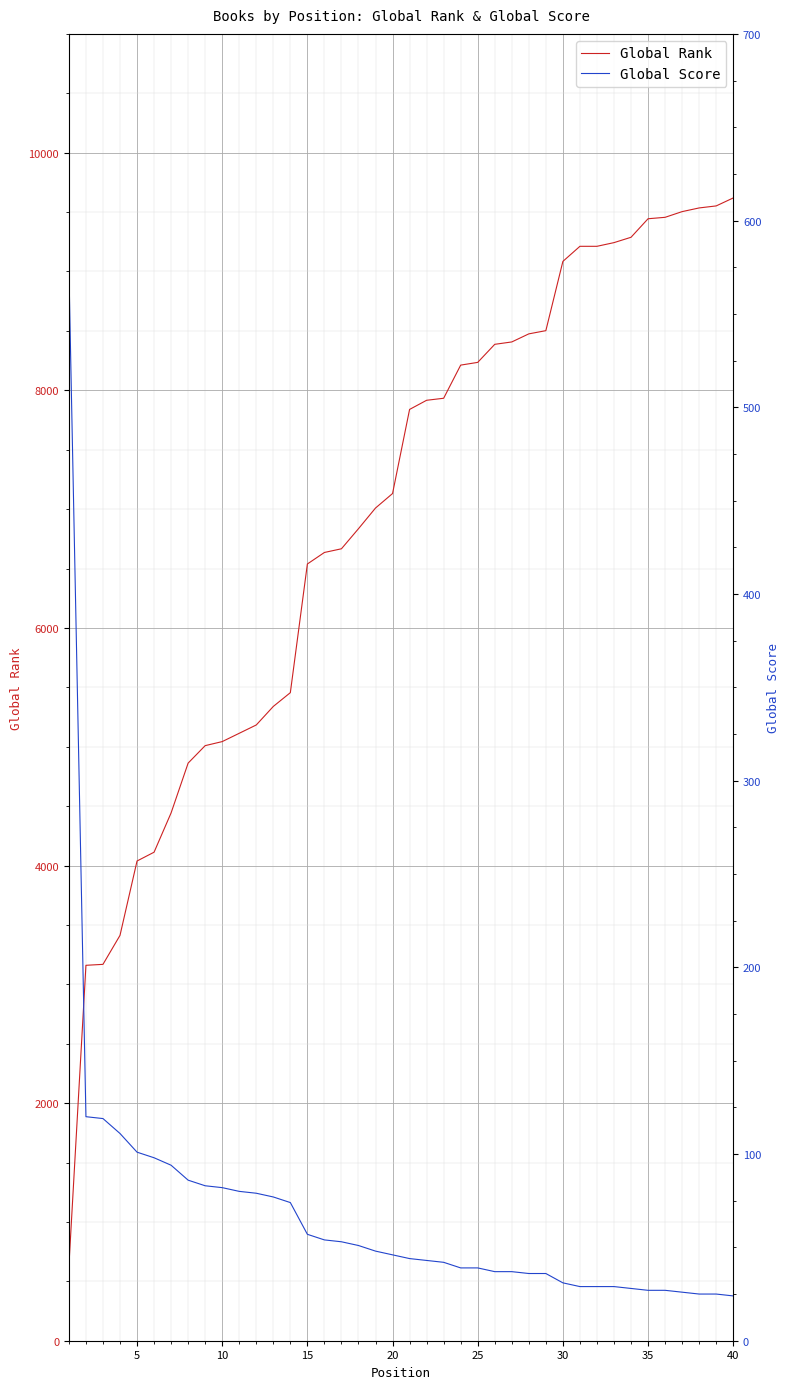

List the series in order of their overall mean, lowest first.

Global Score, Global Rank